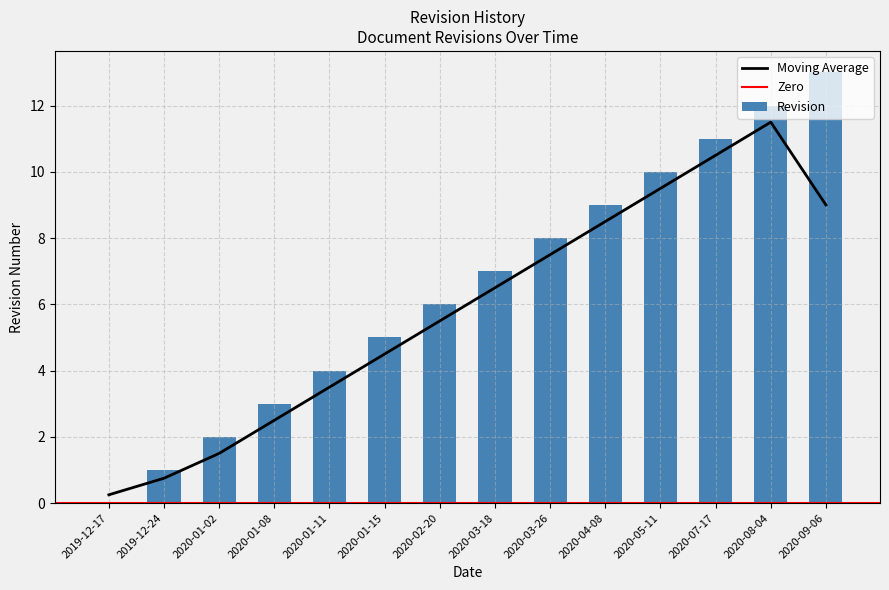

Reading left to right, what are all the values shown in this chart?

0	1	2	3	4	5	6	7	8	9	10	11	12	13